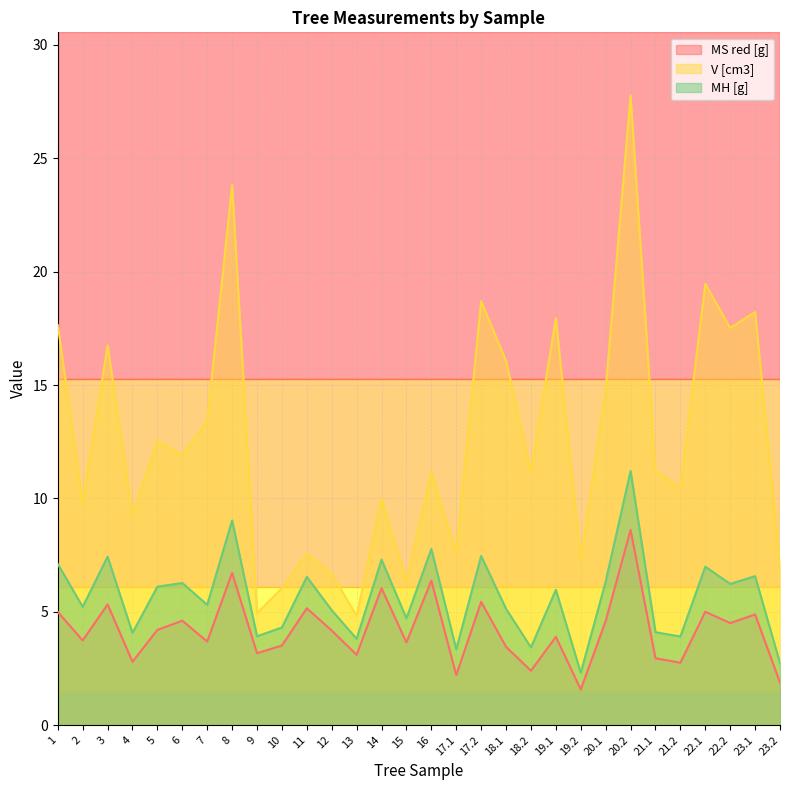

What is the sum of all MH [g] values?

169.7